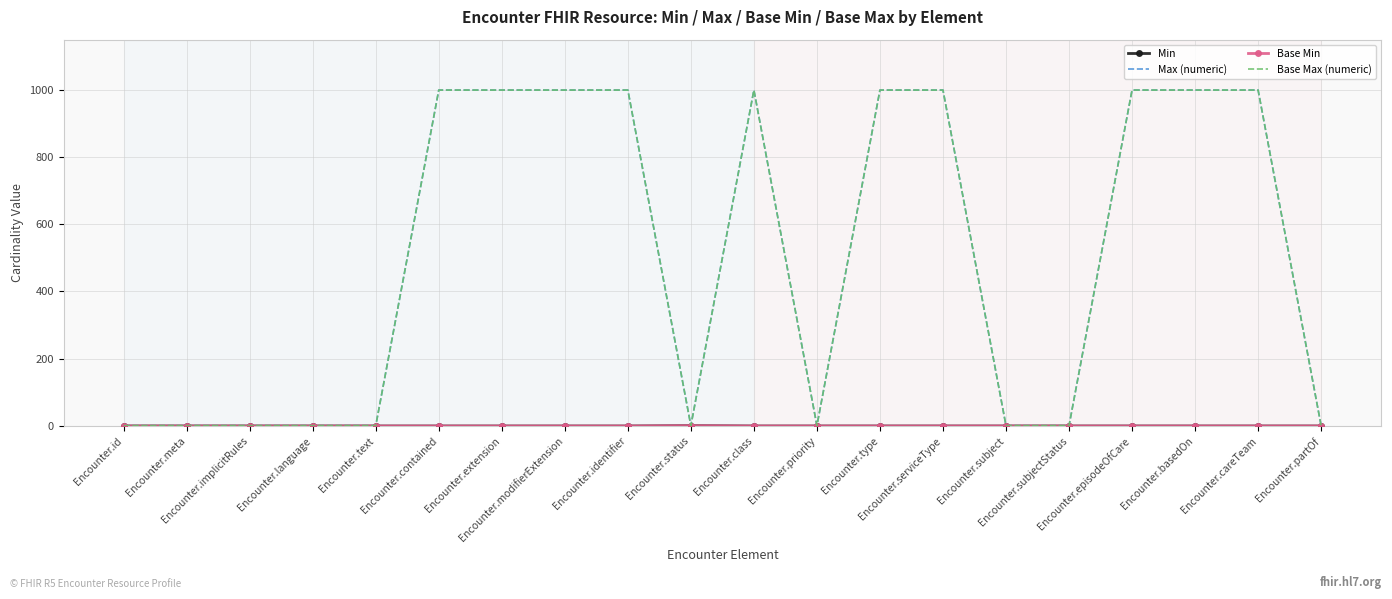

Which has a higher value, Encounter.subject or Encounter.extension?

Encounter.subject